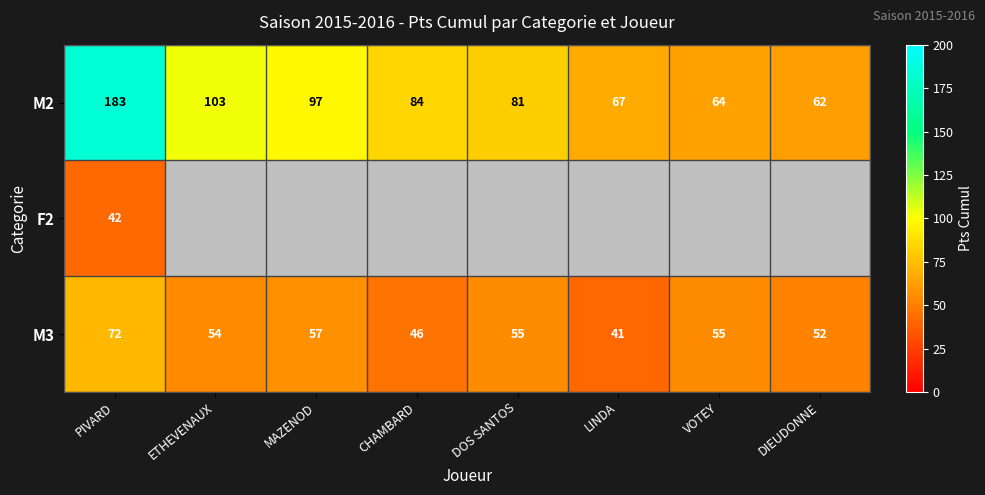

True or false: M3 has a value of 55 at VOTEY.

True